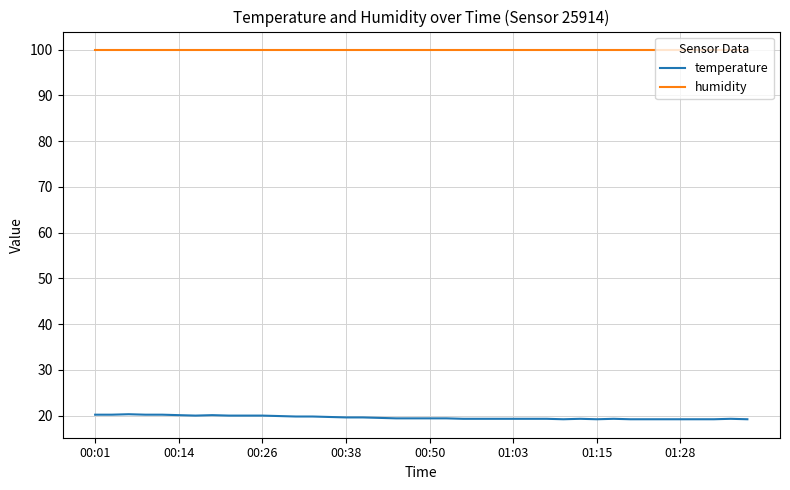

True or false: temperature and humidity intersect in this chart.

False